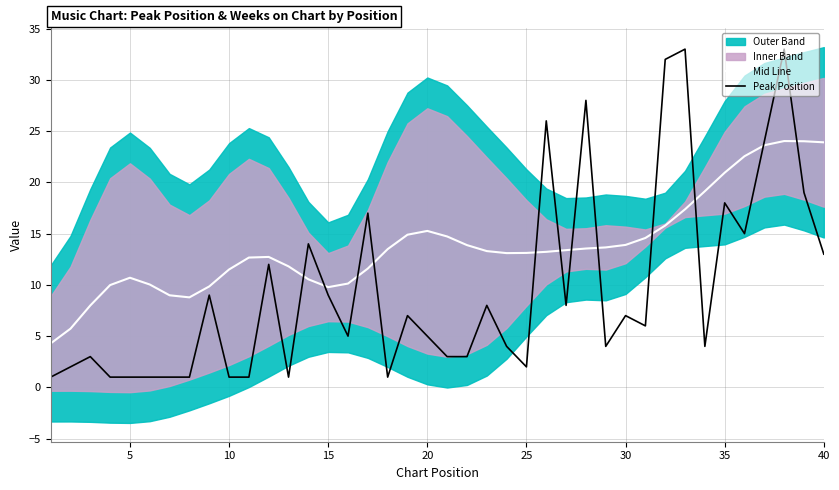

At how many categories does at least one series exceed 30?

3